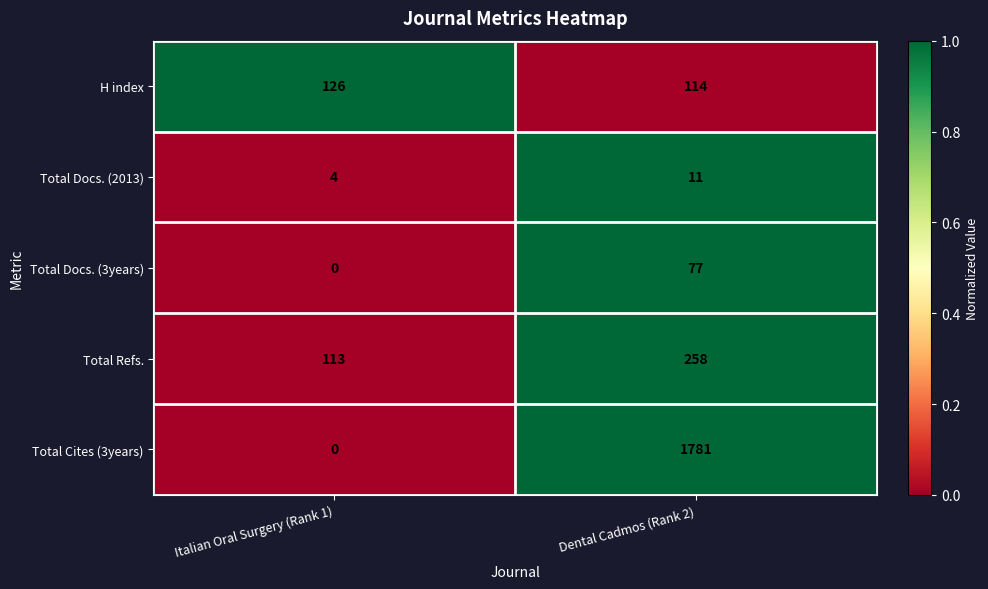

Which series has the largest range (max minus min)?

Total Cites (3years)